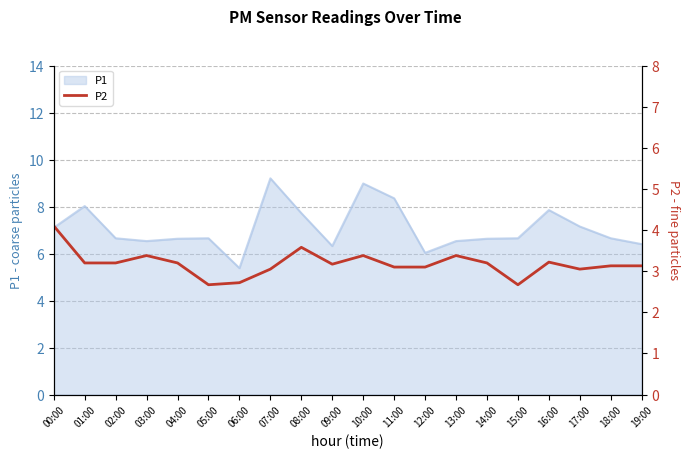

What is the lowest value of the P1 series?

5.4